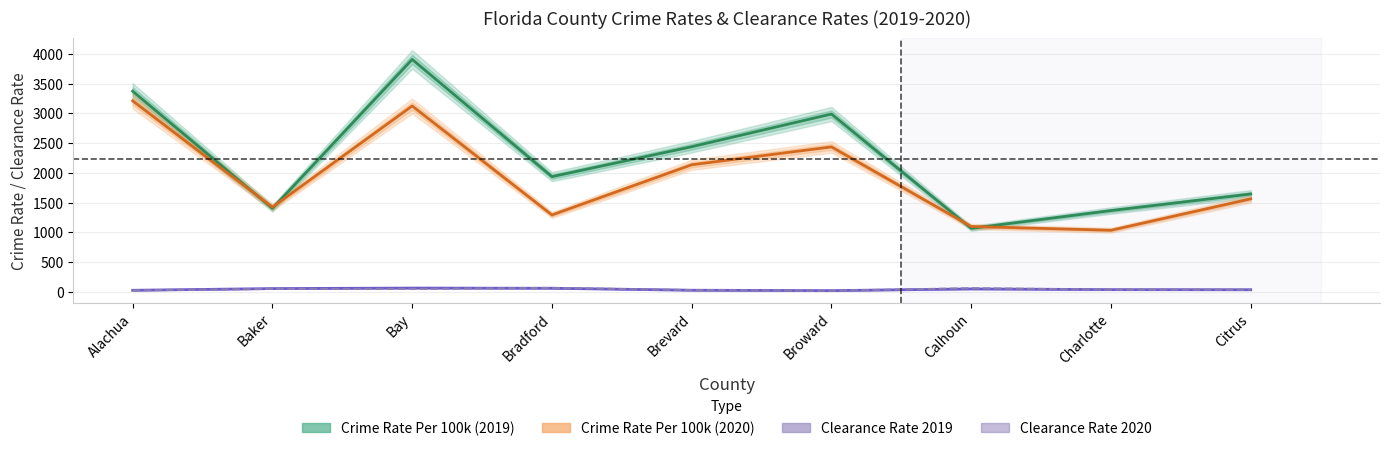

Does the chart display data point markers on the line(s)?

No